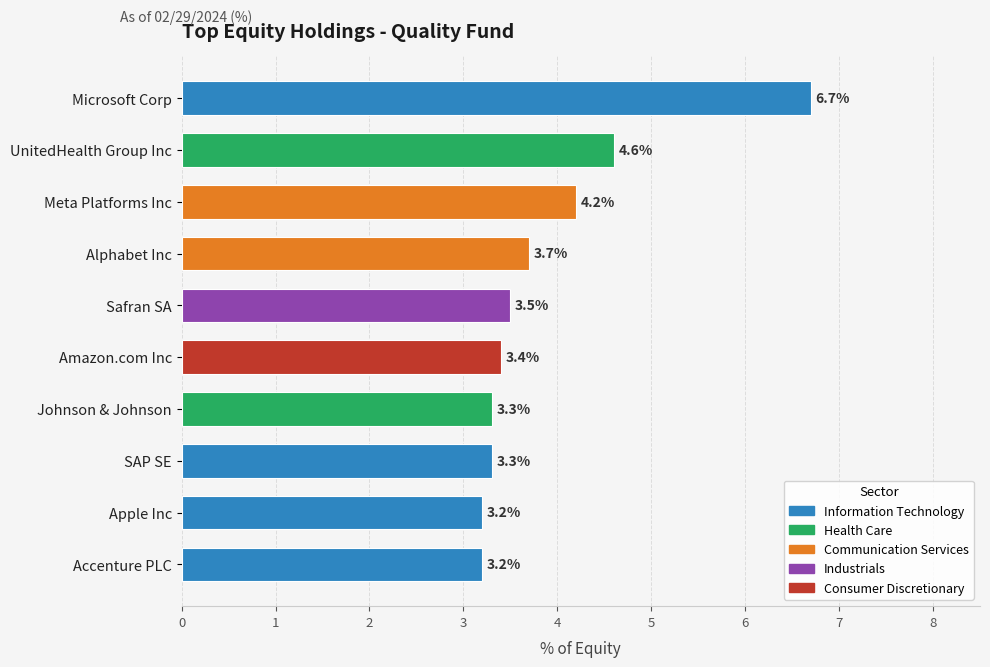

The value at UnitedHealth Group Inc is 4.6. True or false?

True